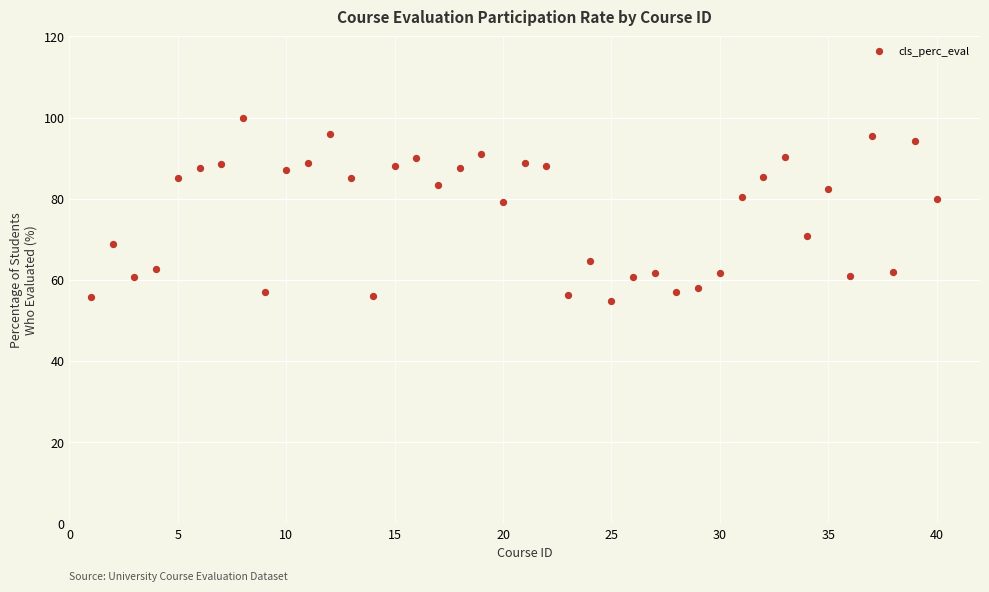

What is the range of X values (max minus min)?

39.0